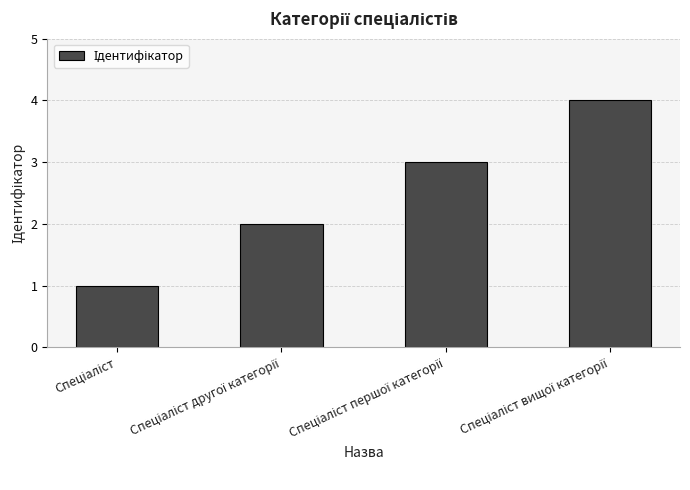

What is the greatest value displayed?

4